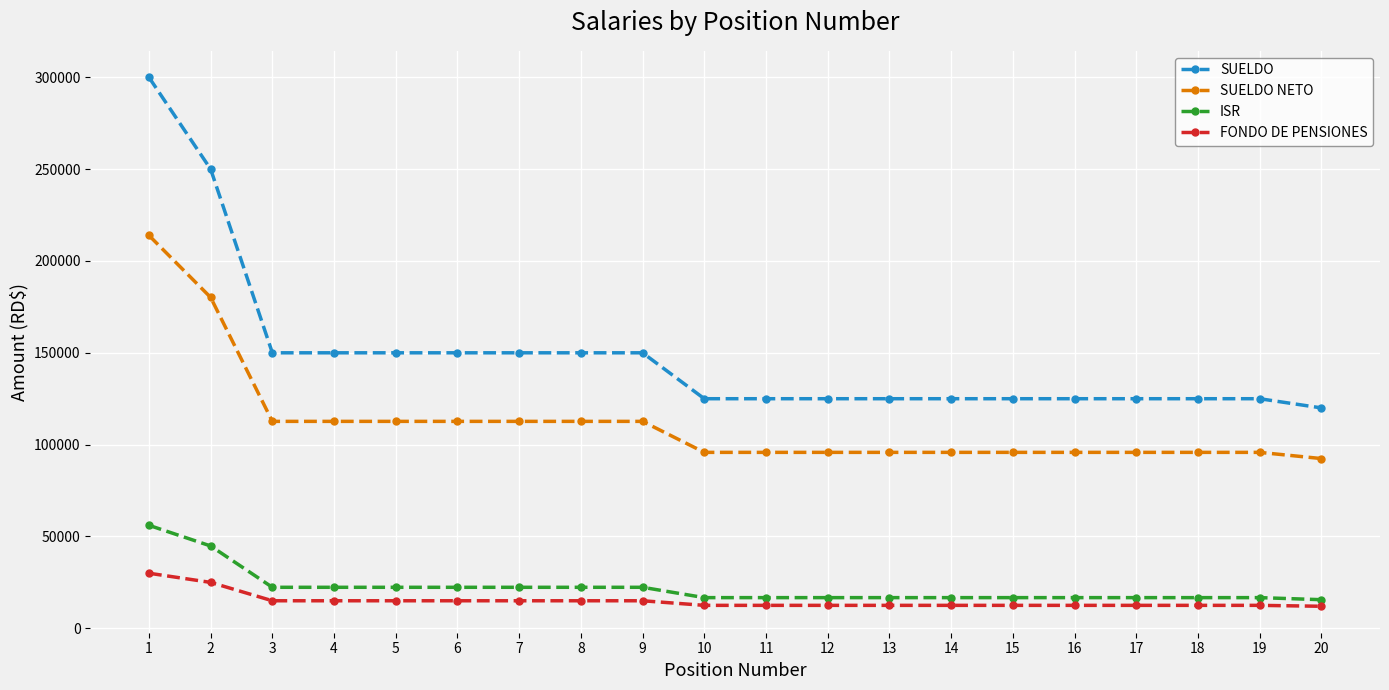

What is the difference between the second highest and minimum values in the SUELDO NETO series?

87750.0